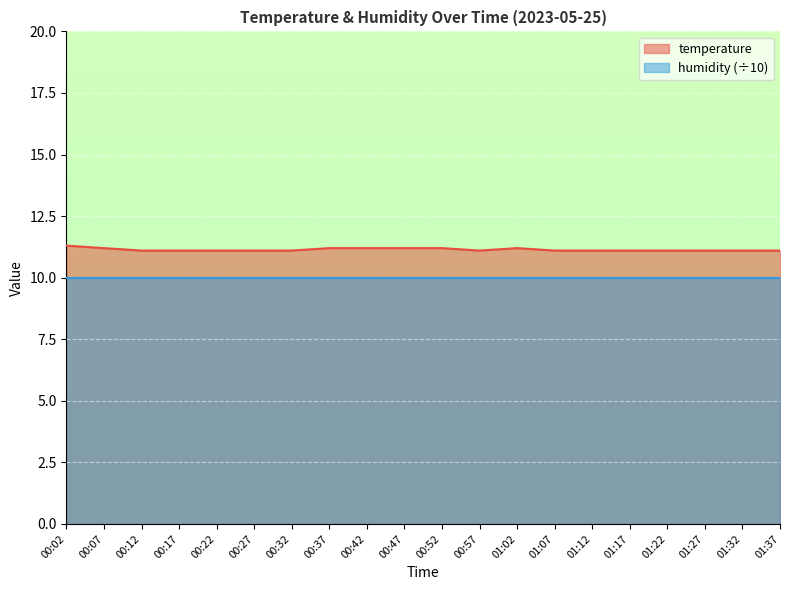

What is the value of the 10th point from the left?

11.2